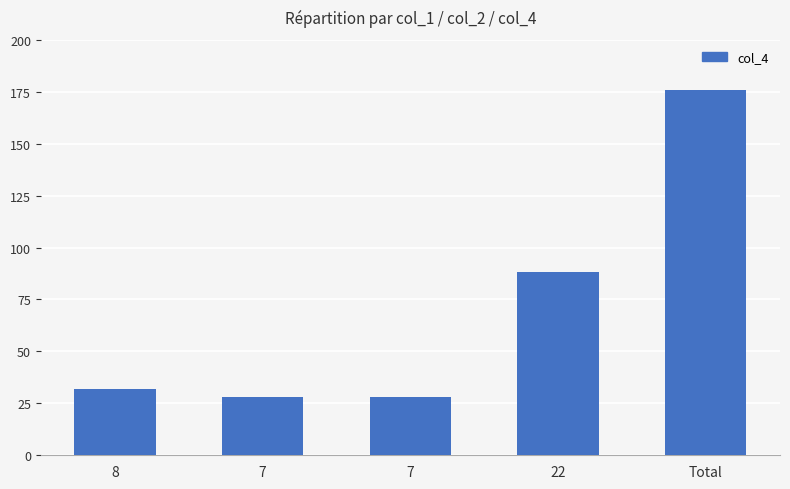

What is the label of the 3rd bar from the left?

7